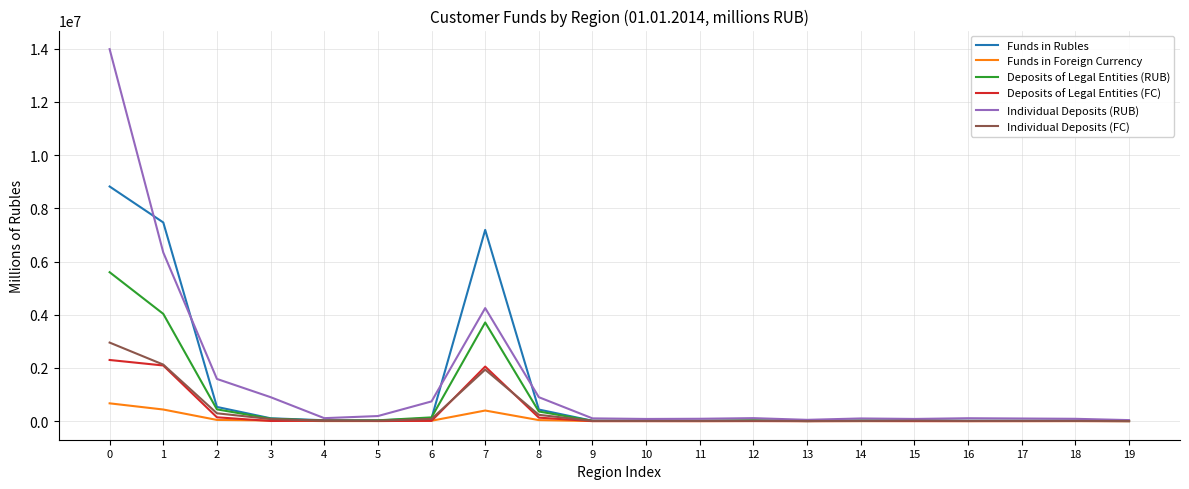

Does the chart display data point markers on the line(s)?

No